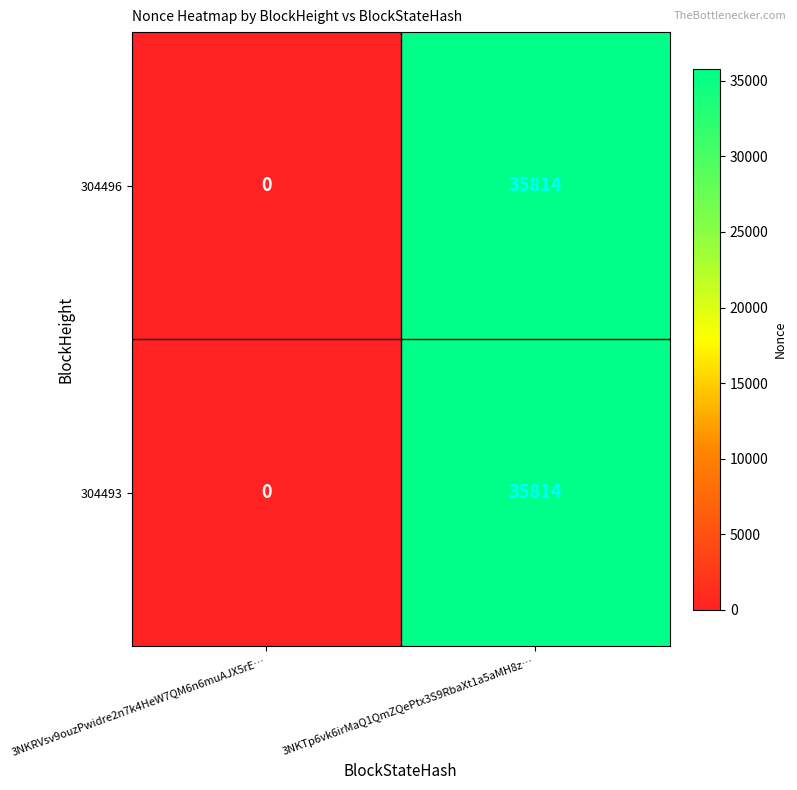

List the labels in order of 304493 value, largest first.

3NKTp6vk6irMaQ1QmZQePtx3S9RbaXt1a5aMH8z…, 3NKRVsv9ouzPwidre2n7k4HeW7QM6n6muAJX5rE…